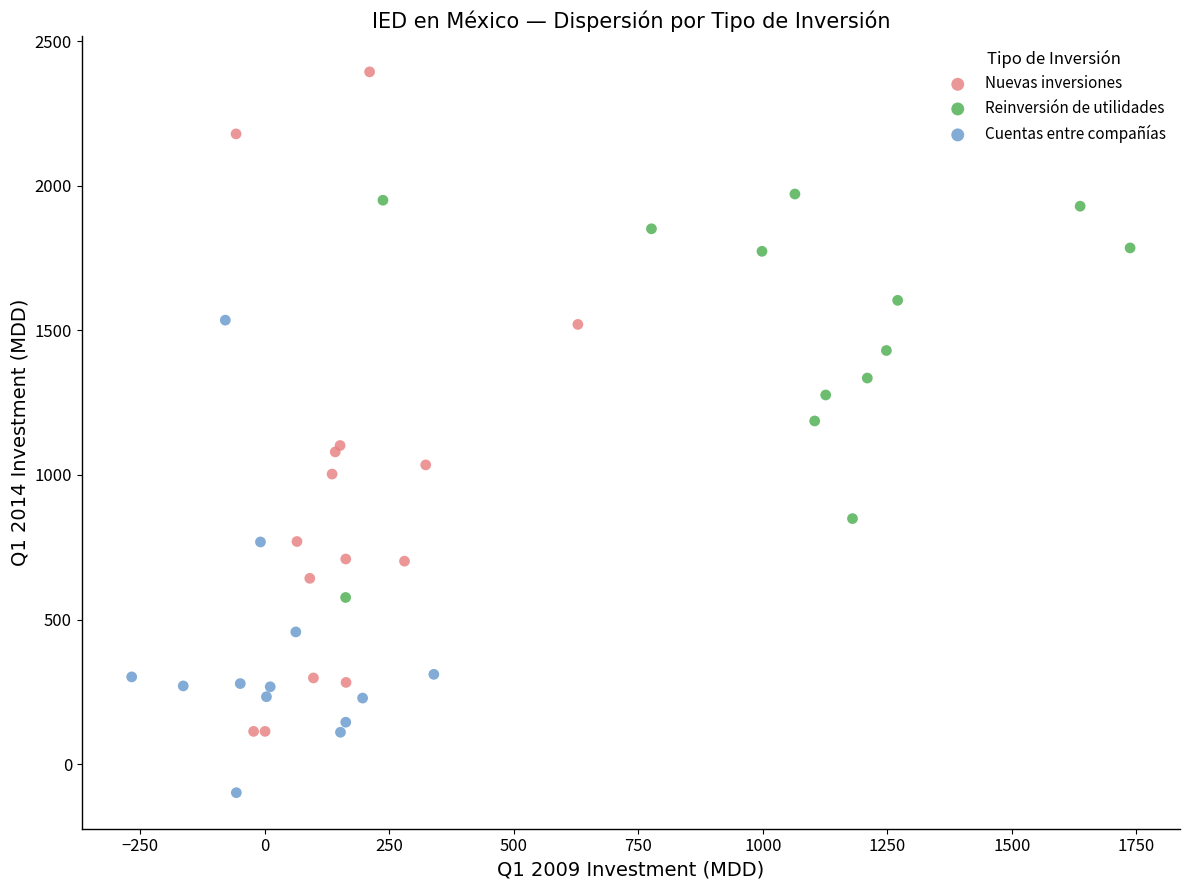

Which series contains the highest Y value?

Nuevas inversiones